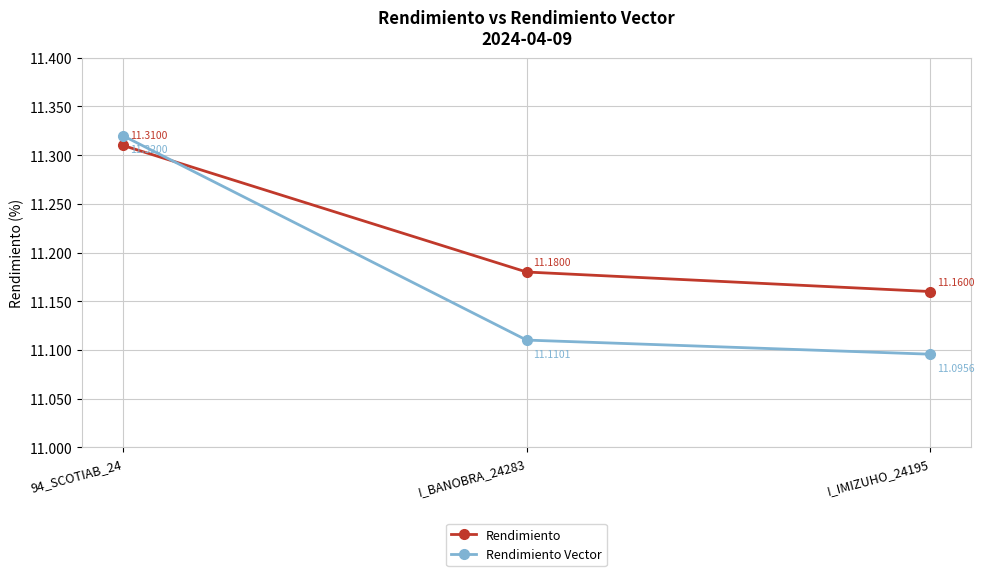

What is the label of the 1st point from the left?

94_SCOTIAB_24